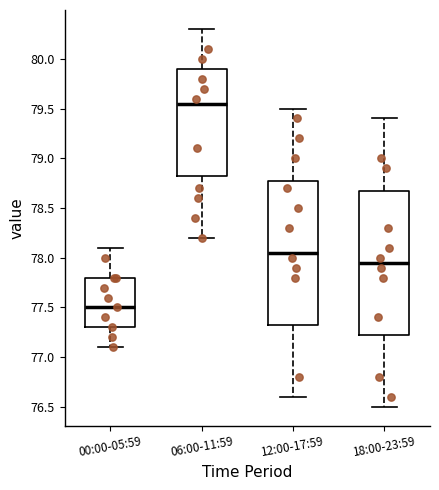

Reading left to right, read every box against the y-axis: the position of its median line, the range the box covers, and the ends of its whiskers. The values are not printed on the chart, so give them approximately, as read against the axis.

00:00-05:59: median 77.50, box 77.30 to 77.80, whiskers 77.10 to 78.10
06:00-11:59: median 79.55, box 78.85 to 79.90, whiskers 78.20 to 80.30
12:00-17:59: median 78.05, box 77.35 to 78.80, whiskers 76.60 to 79.50
18:00-23:59: median 77.95, box 77.25 to 78.70, whiskers 76.50 to 79.40